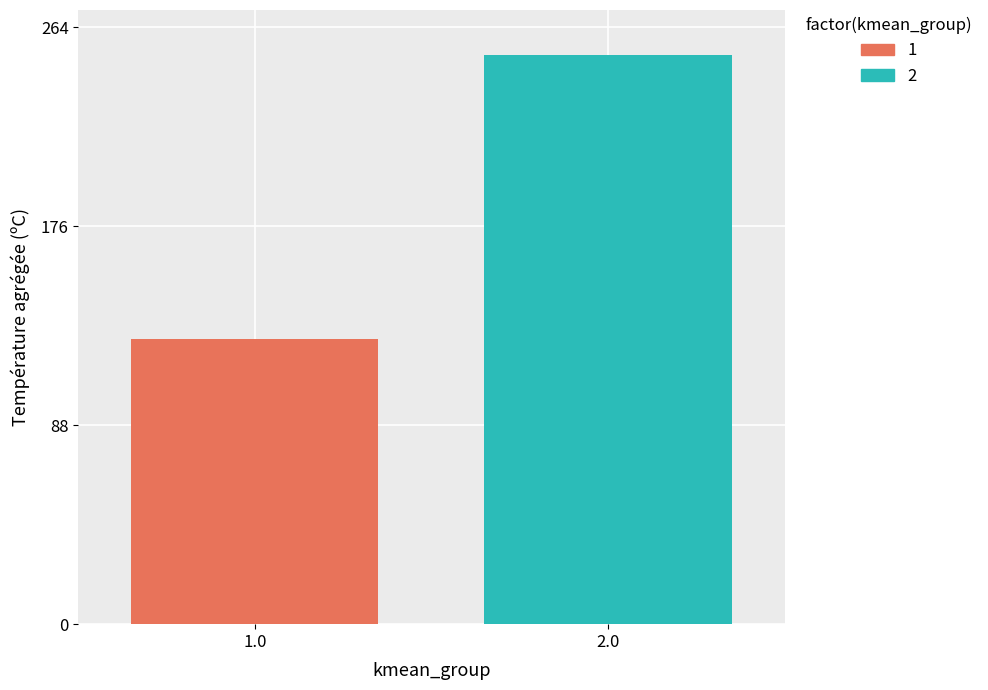

What is the maximum value shown in the chart?

252.0